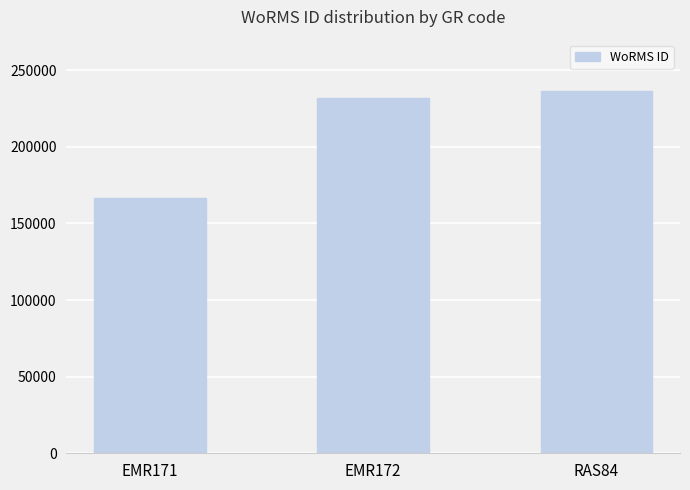

How many bars are there in total?

3